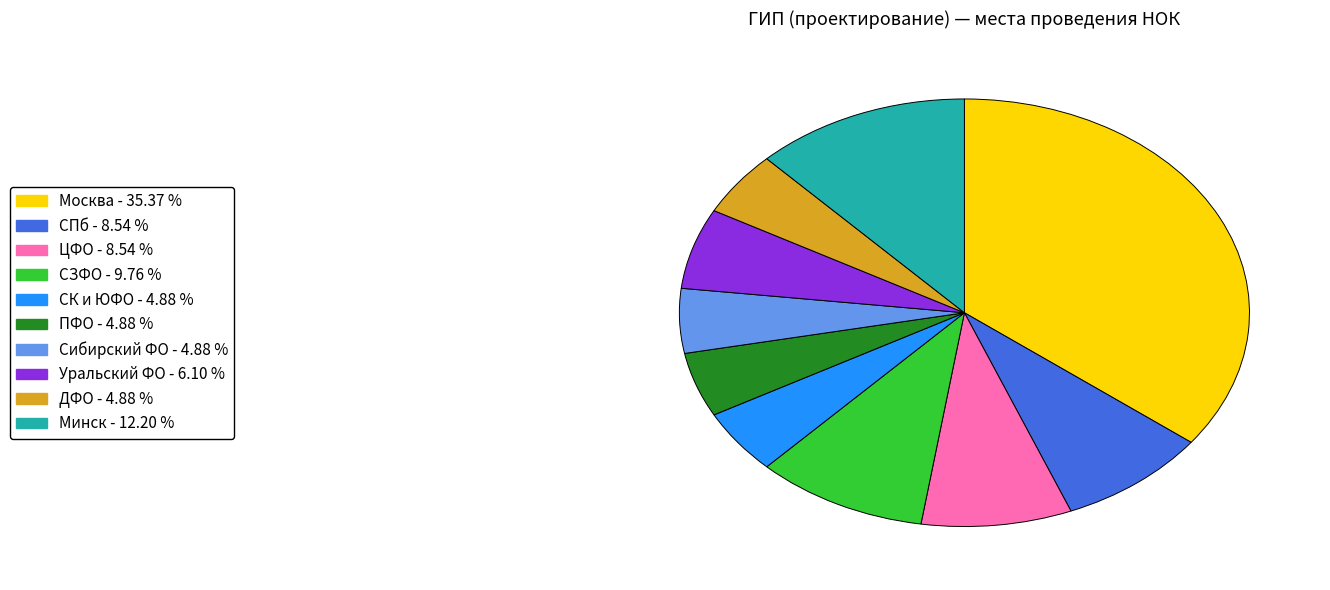

Is there a majority slice in this chart?

No